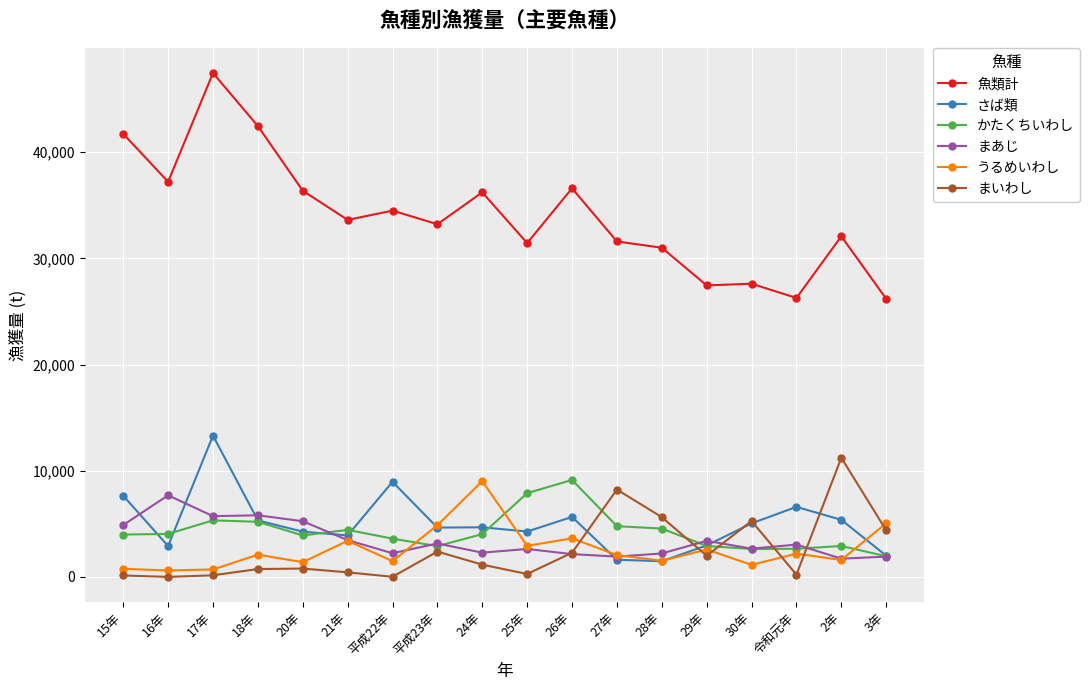

True or false: うるめいわし has more than 2 interior local peaks.

True